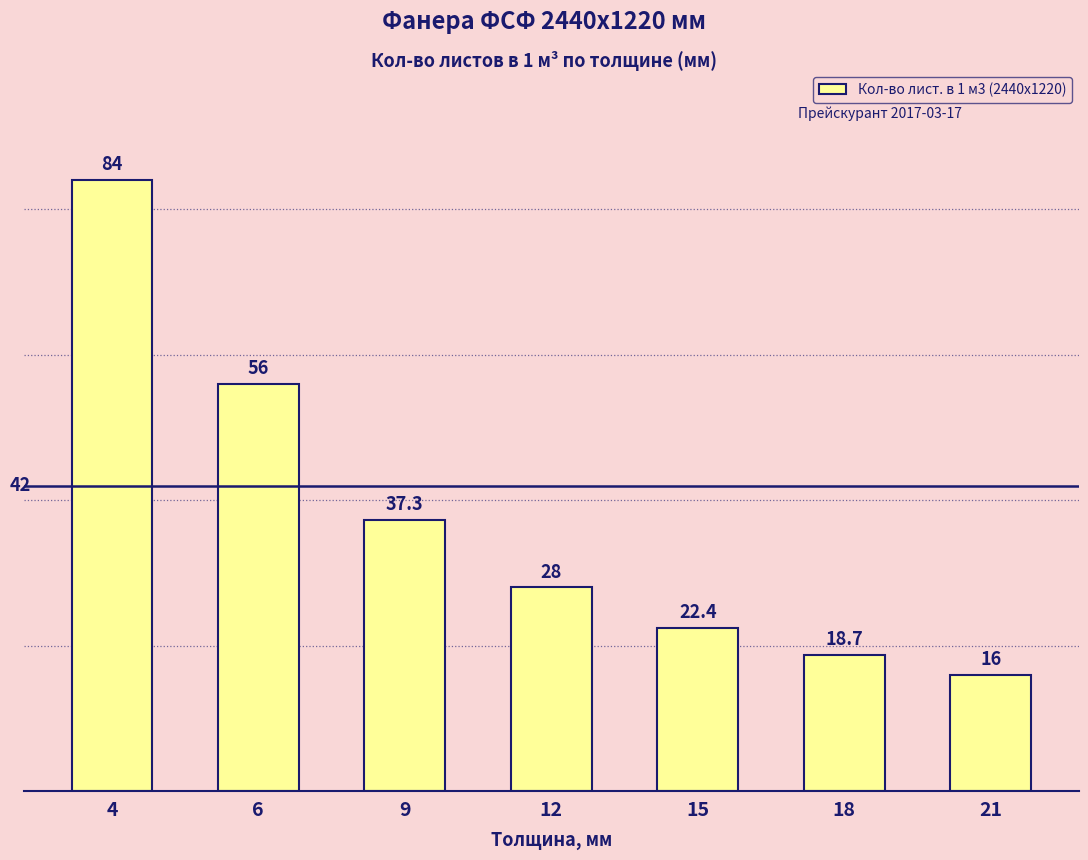

True or false: the data shows 64.4 at 9.

False